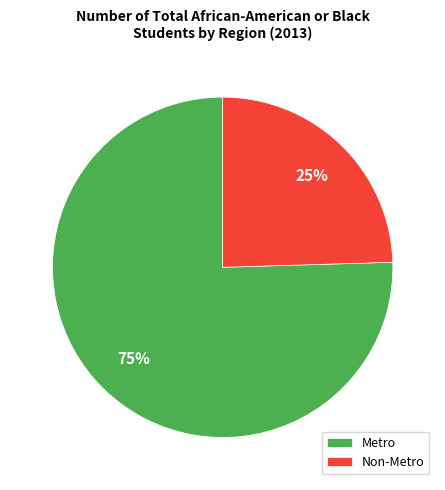

How many slices are in this pie chart?

2